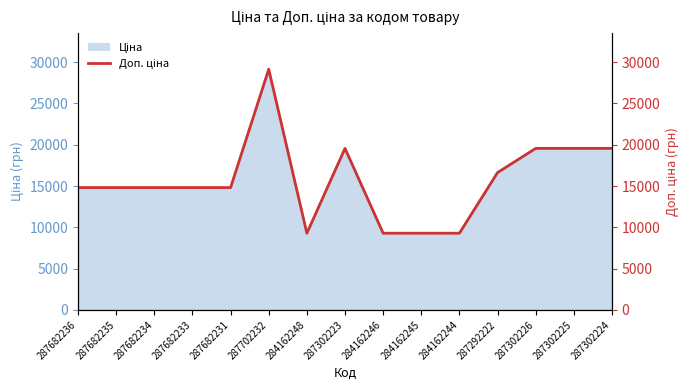

How many lines are shown in the chart?

1